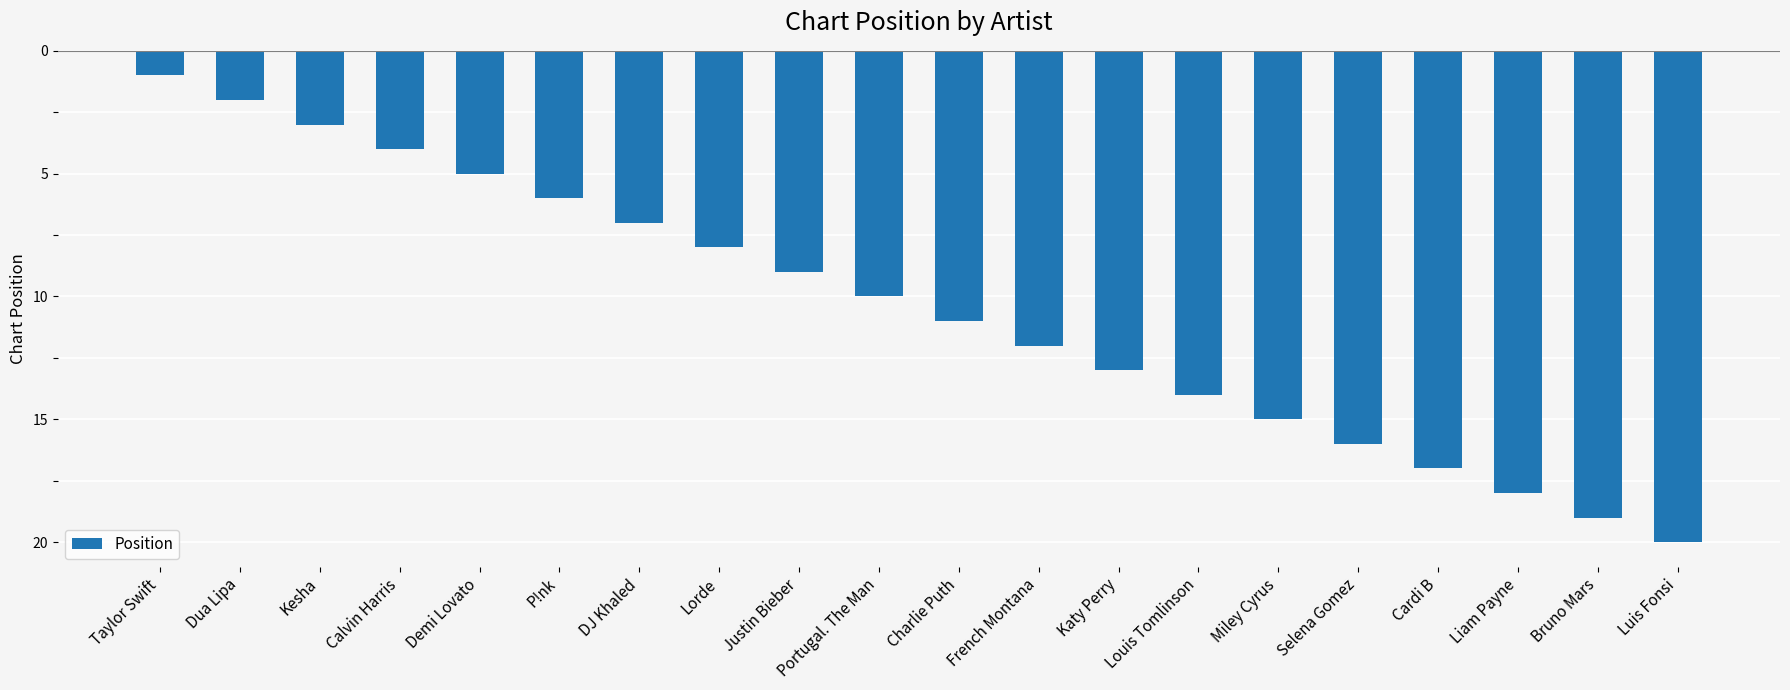

The value at Liam Payne is -18. True or false?

True